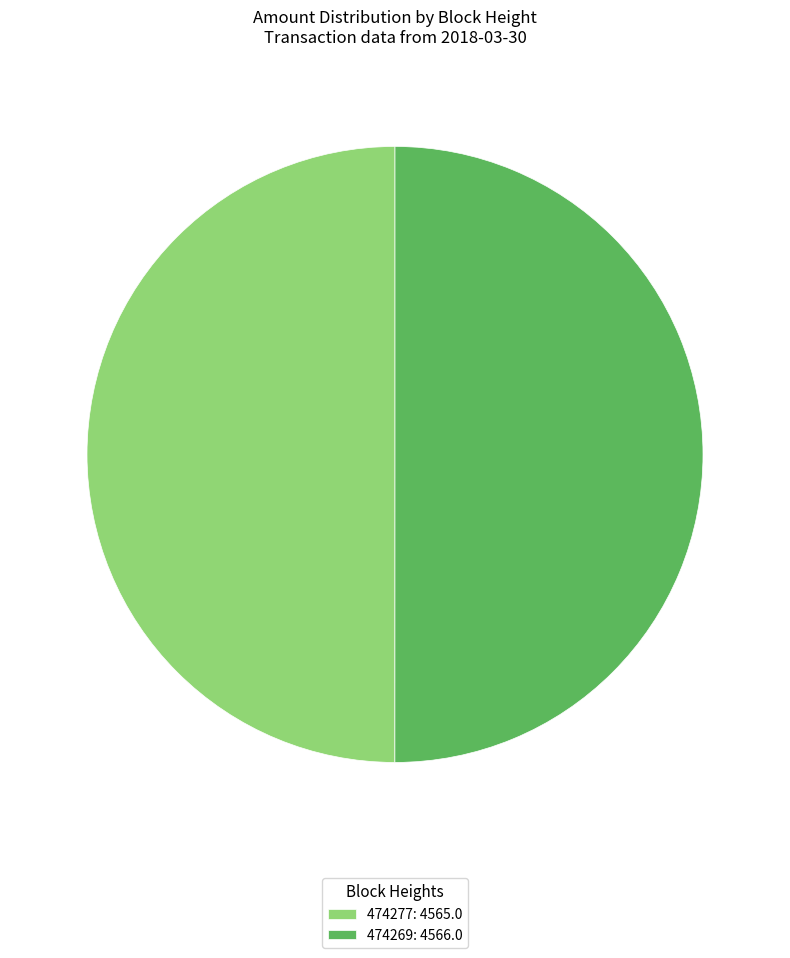

What is the ratio of the value at 474277: 4565.0 to the value at 474269: 4566.0?

1.0